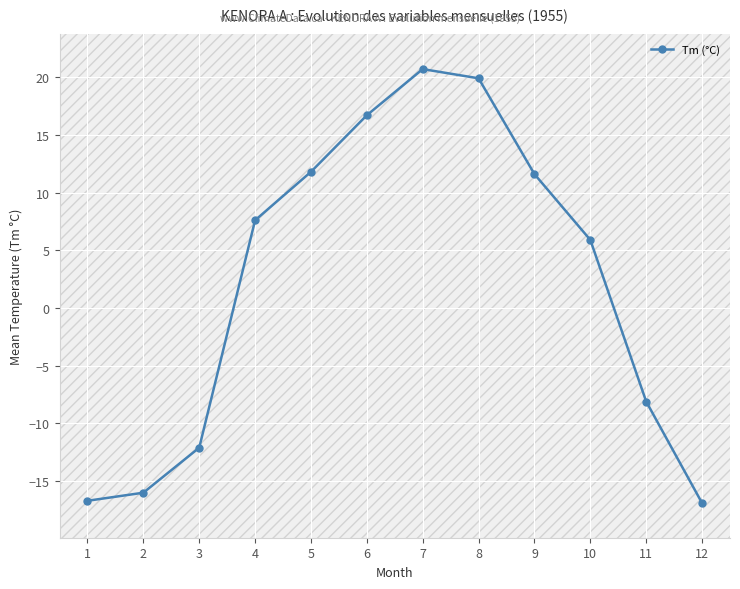

What is the change in value from 7 to 10?

-14.8